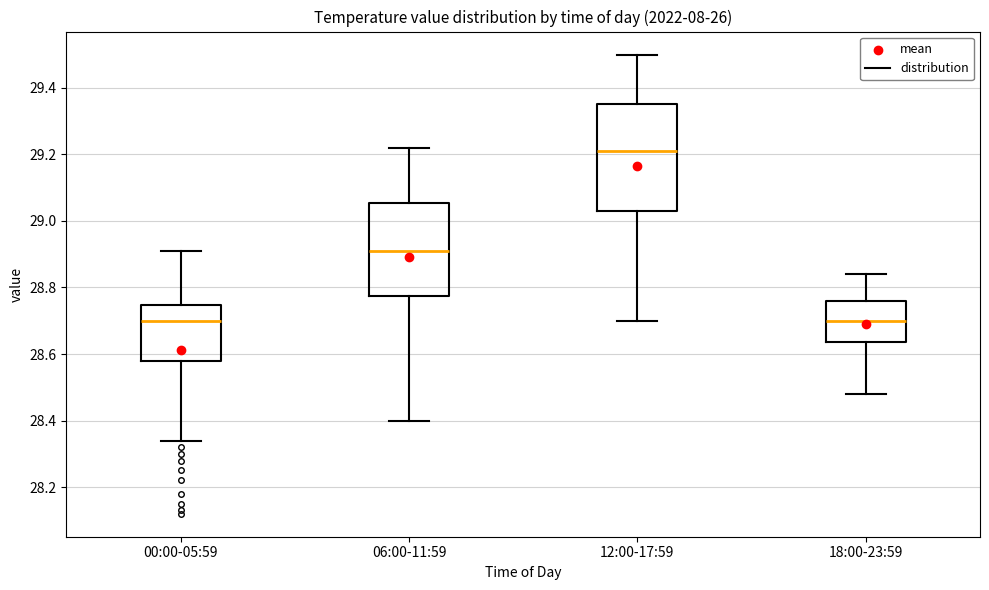

Reading left to right, read every box against the y-axis: the position of its median line, the range the box covers, and the ends of its whiskers. The values are not printed on the chart, so give them approximately, as read against the axis.

00:00-05:59: median 28.70, box 28.58 to 28.74, whiskers 28.34 to 28.92
06:00-11:59: median 28.92, box 28.78 to 29.06, whiskers 28.40 to 29.22
12:00-17:59: median 29.22, box 29.04 to 29.36, whiskers 28.70 to 29.50
18:00-23:59: median 28.70, box 28.64 to 28.76, whiskers 28.48 to 28.84